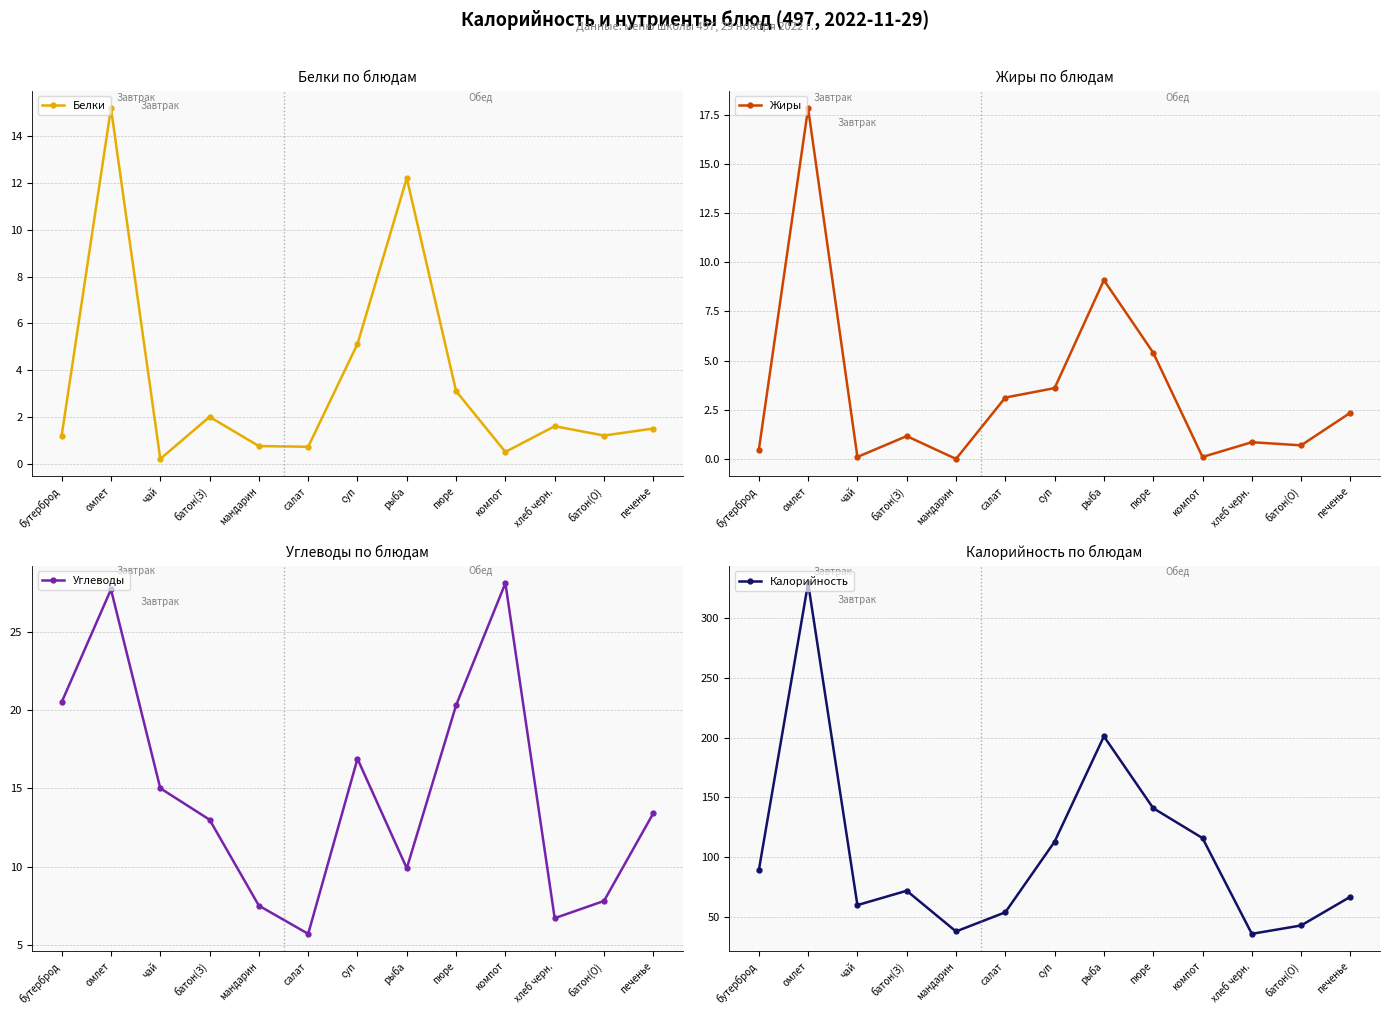

Rank the series at чай from lowest to highest value.

Жиры, Белки, Углеводы, Калорийность